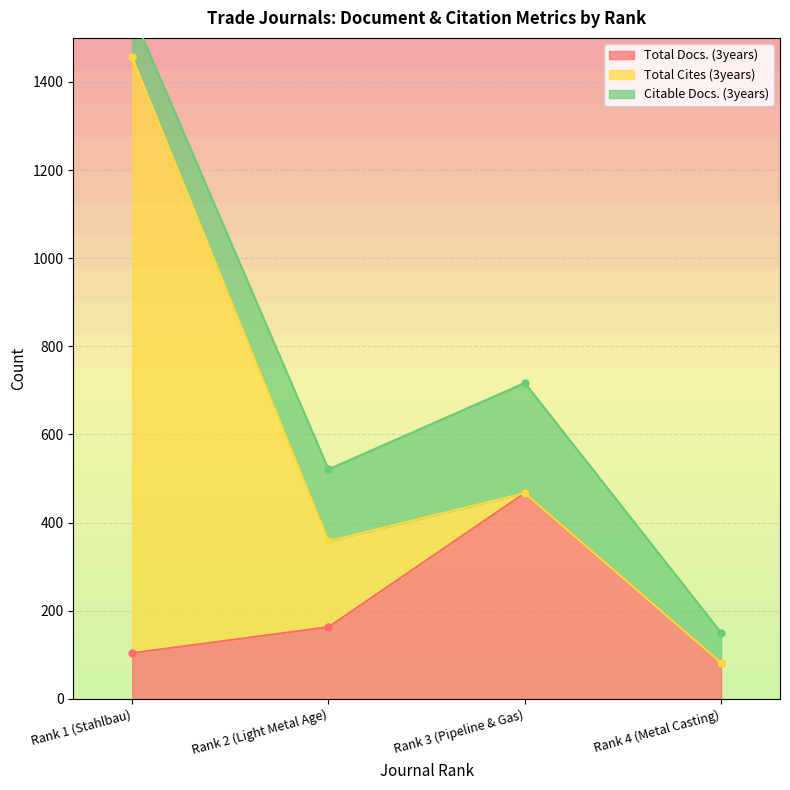

Where is Total Docs. (3years) nearest to the value 274?

Rank 2 (Light Metal Age)